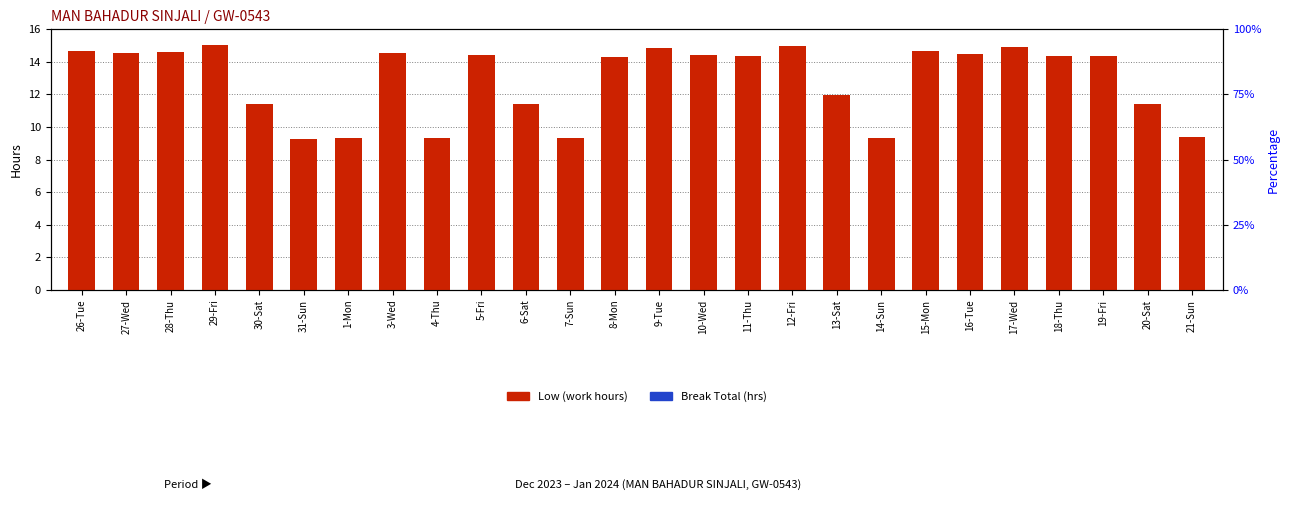

What position from the right is 6-Sat?

16